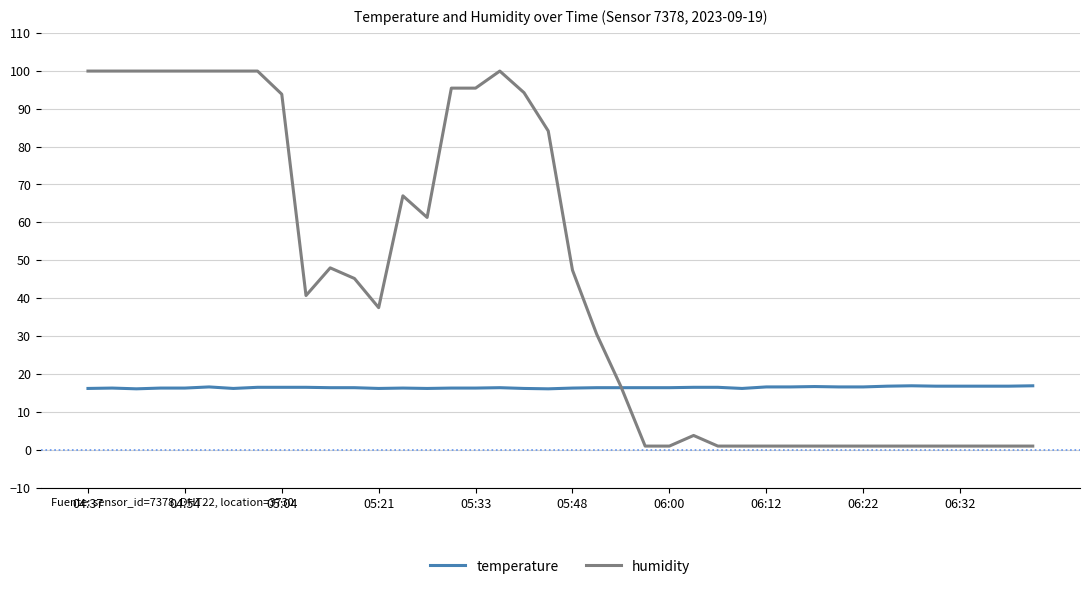

Which series has the widest spread of values?

humidity